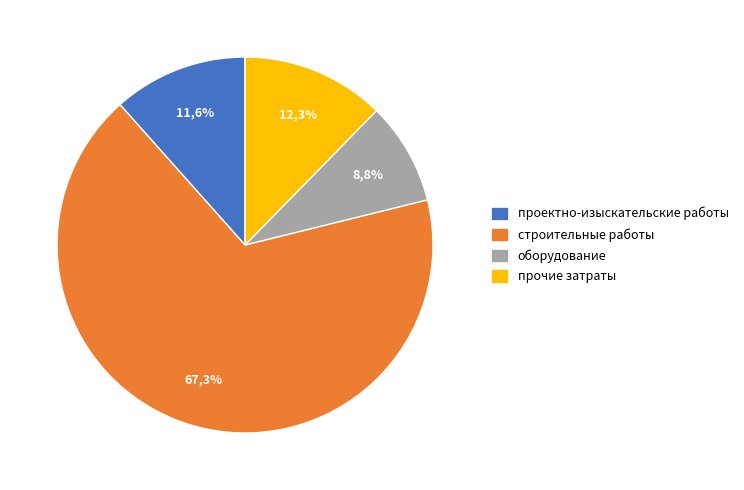

Count the number of slices in the pie.

4